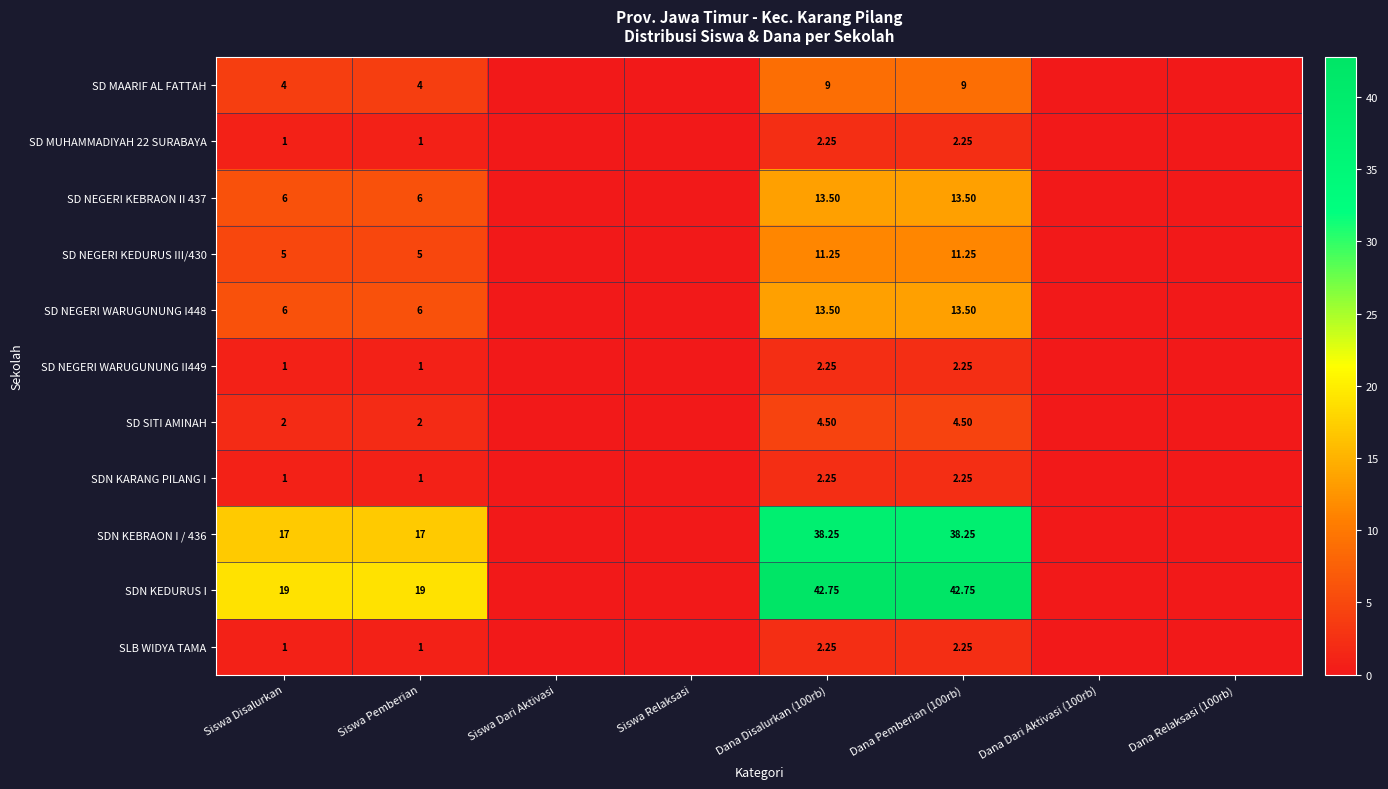

At which label does SD MUHAMMADIYAH 22 SURABAYA reach its peak?

Dana Disalurkan (100rb)